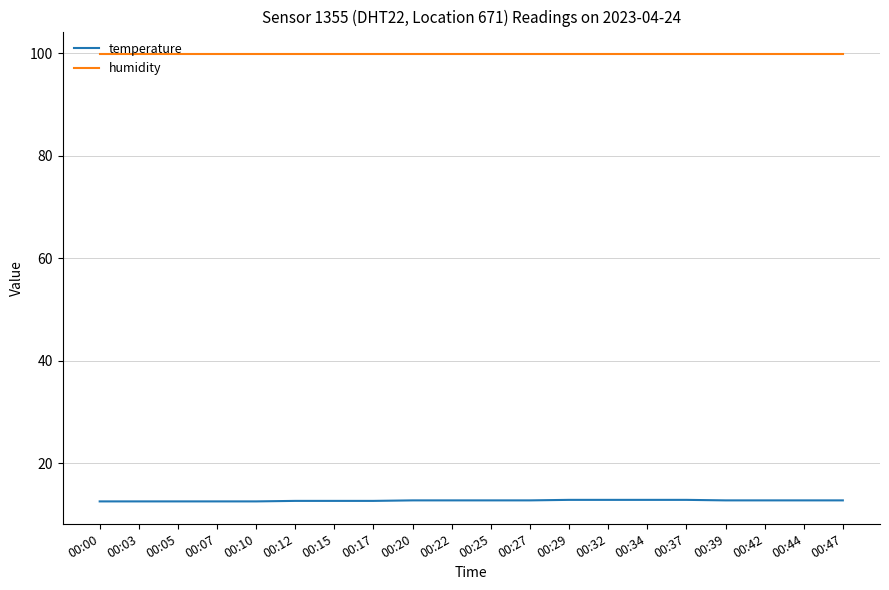

Which series has the largest range (max minus min)?

temperature